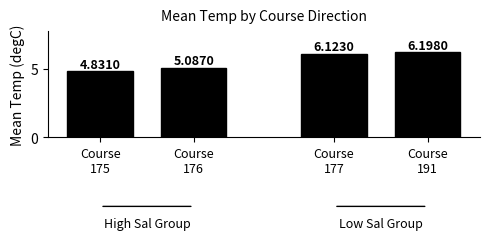

What is the average value?

5.6